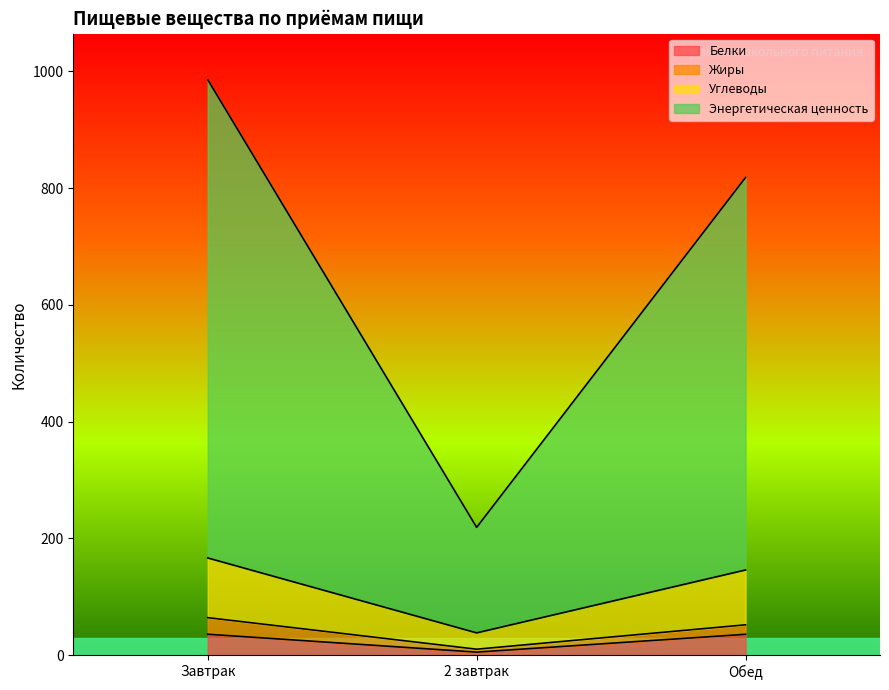

Which label corresponds to the largest value in the chart?

Завтрак